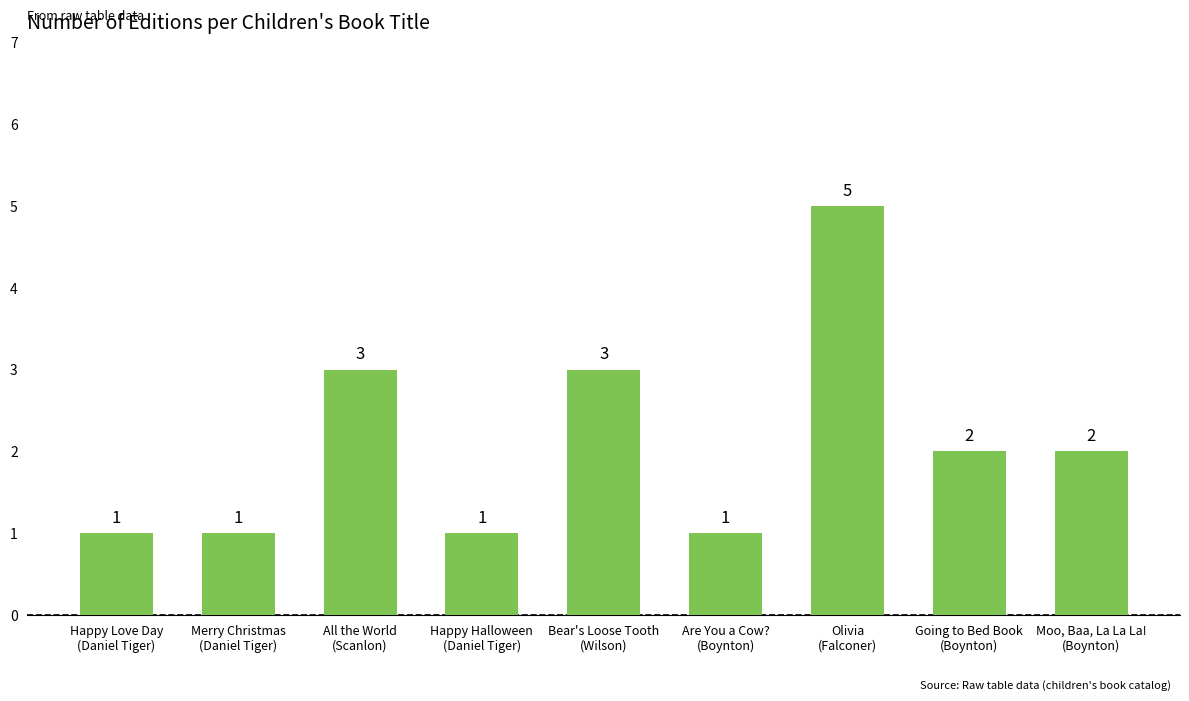

What is the change in value from Bear's Loose Tooth
(Wilson) to Are You a Cow?
(Boynton)?

-2